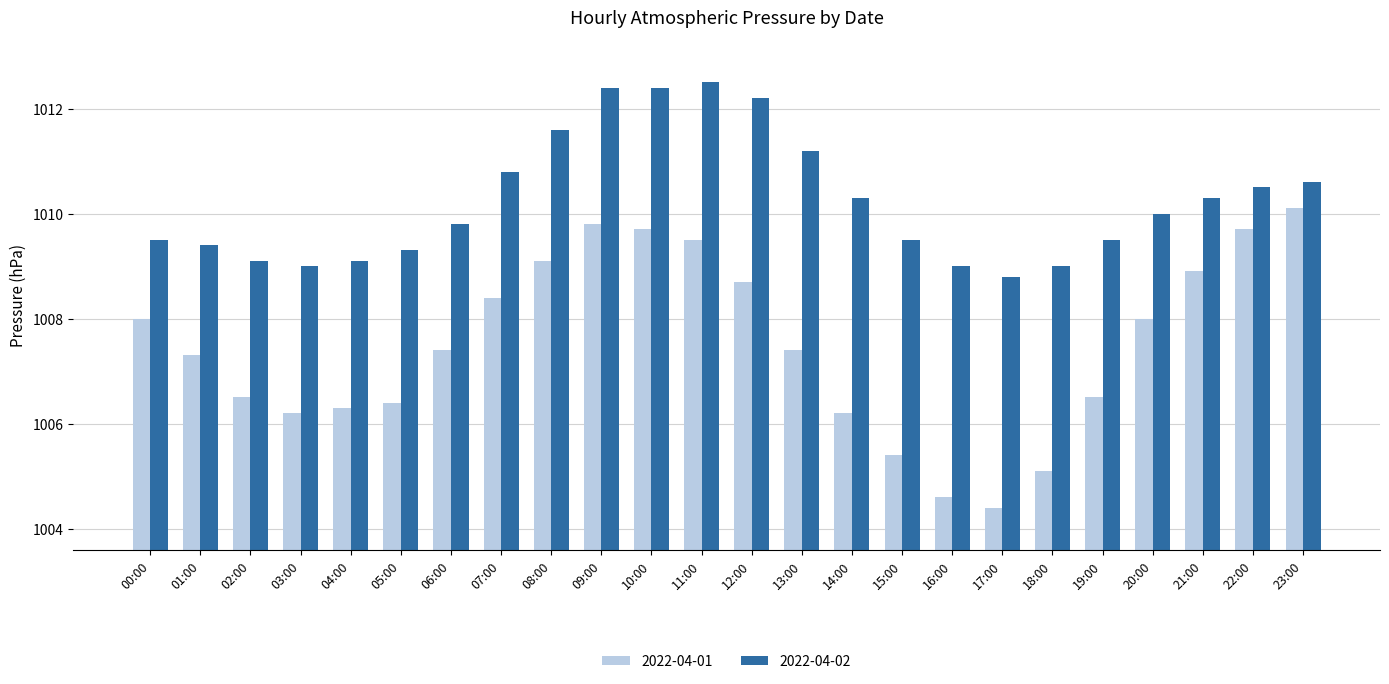

How many bars are there in total?

48